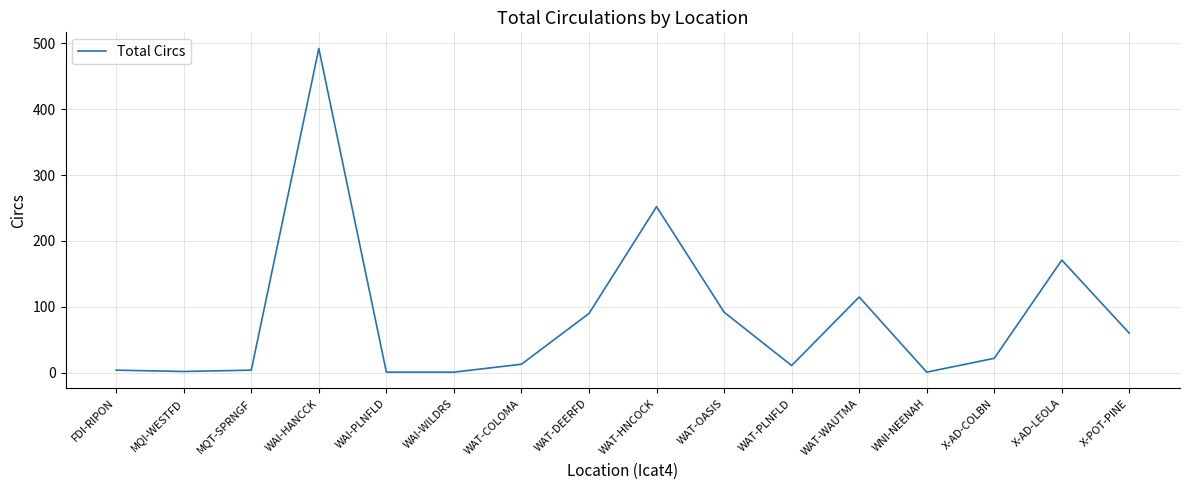

What is the change in value from WAI-HANCCK to WAT-WAUTMA?

-377